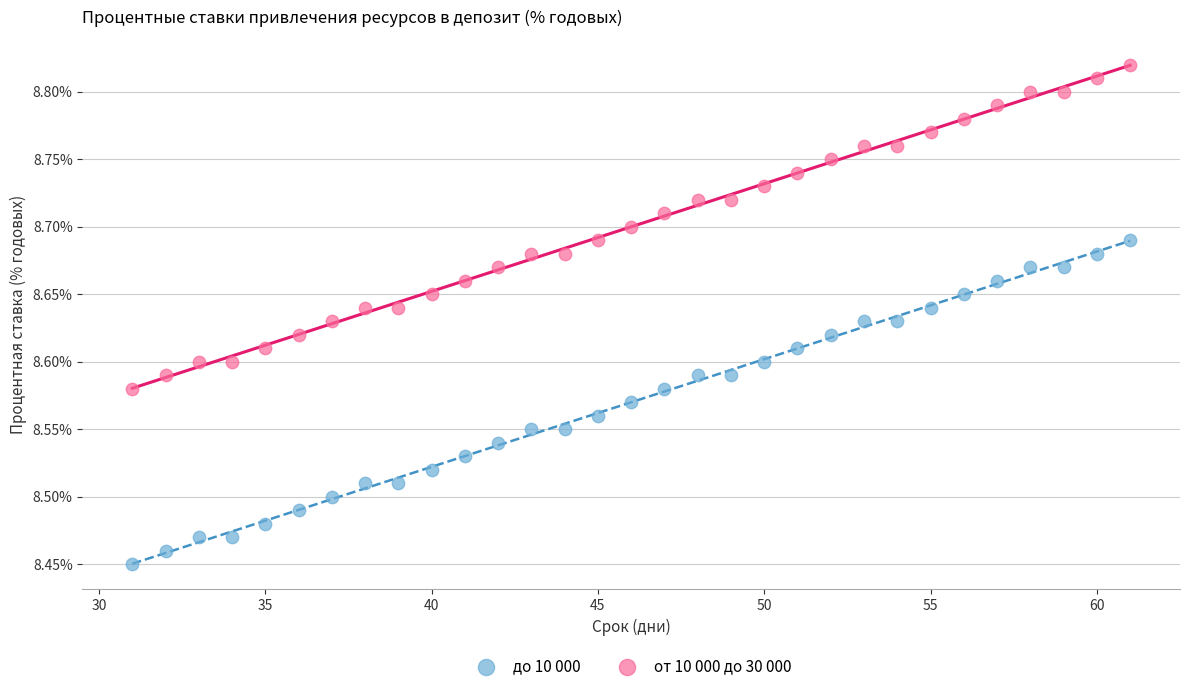

Which series reaches the minimum Y coordinate?

до 10 000